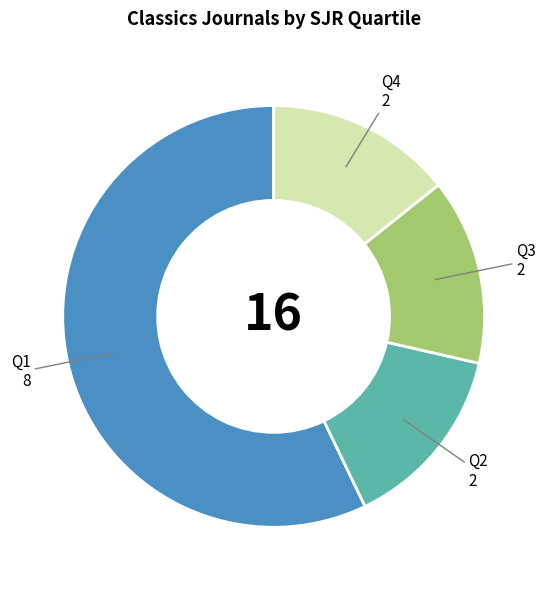

Is there a majority slice in this chart?

Yes